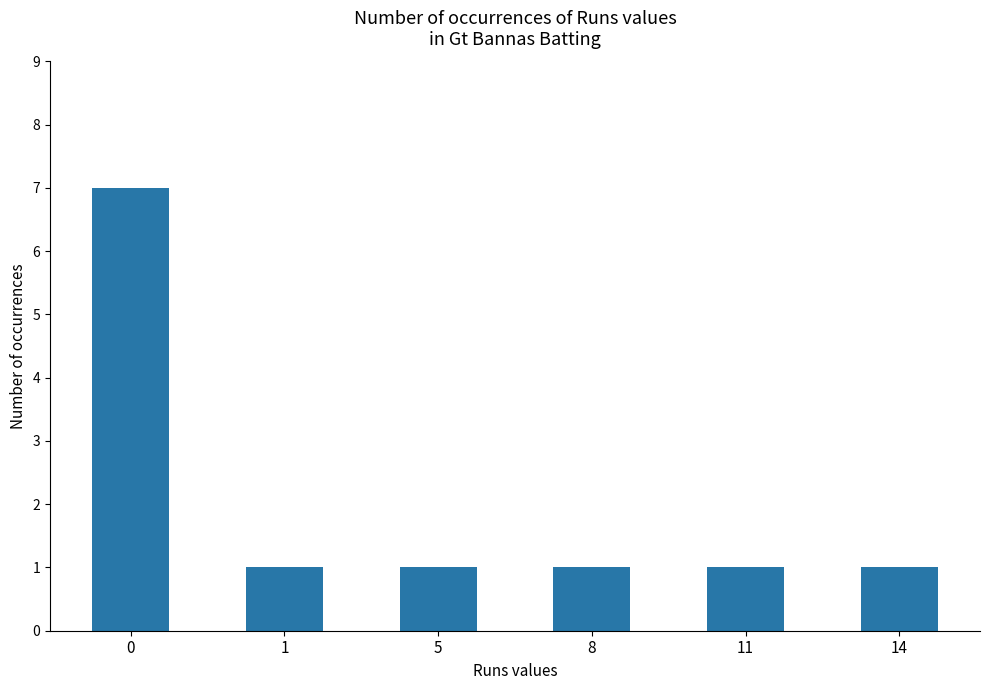

Approximately how many times larger is the value at 0 compared to 5?

7.0